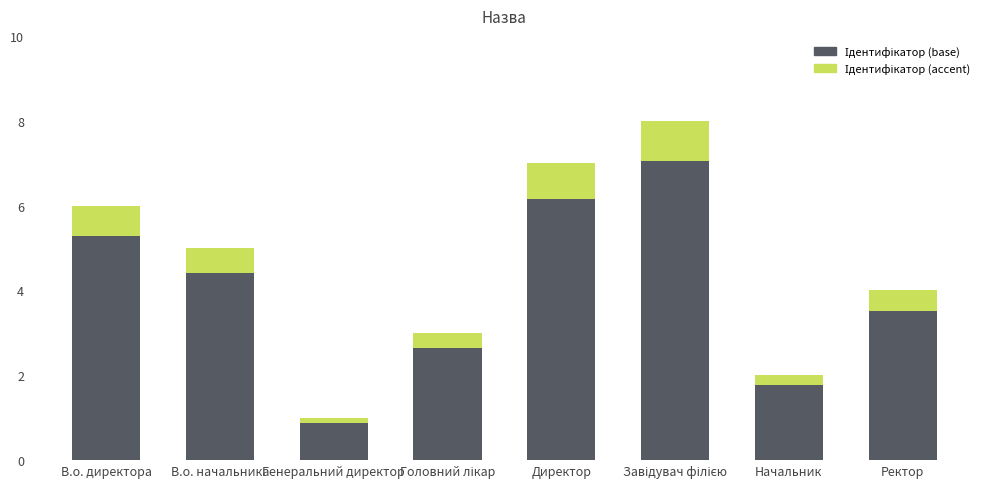

Reading left to right, extract all data points from this chart.

В.о. директора=5.3	В.о. начальника=4.4	Генеральний директор=0.9	Головний лікар=2.6	Директор=6.2	Завідувач філією=7.0	Начальник=1.8	Ректор=3.5